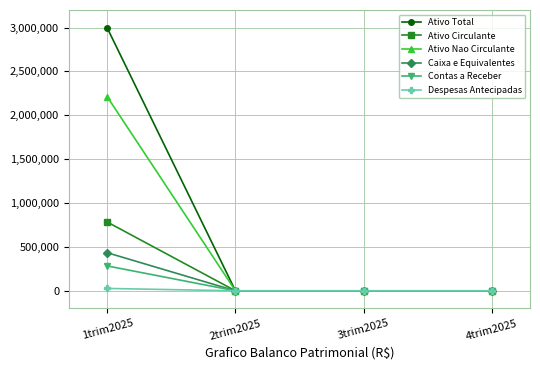

At which category is the sum across all series the highest?

1trim2025